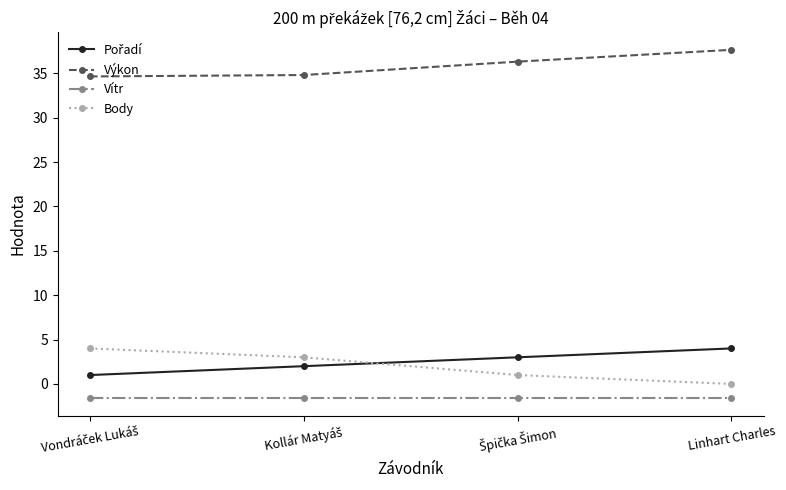

How many distinct data groups are displayed?

4